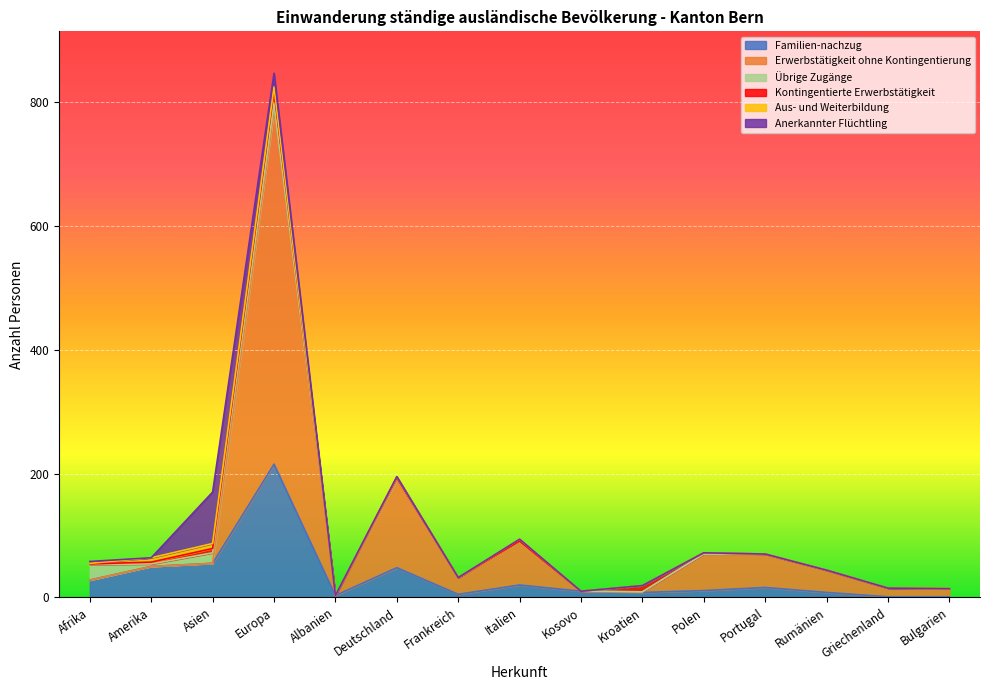

What is the total value across all series at Asien?

170